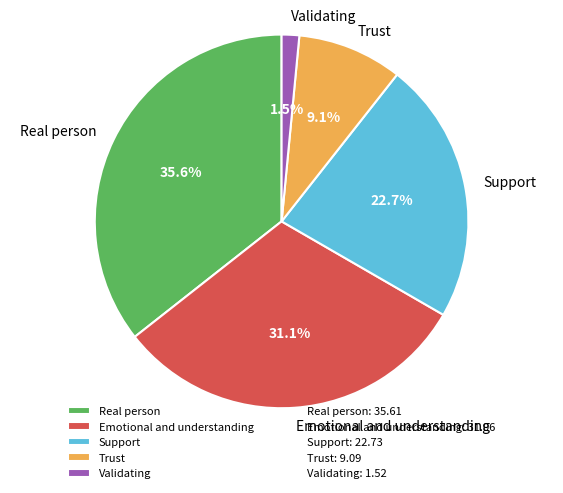

The Trust slice represents 15% of the pie. True or false?

False